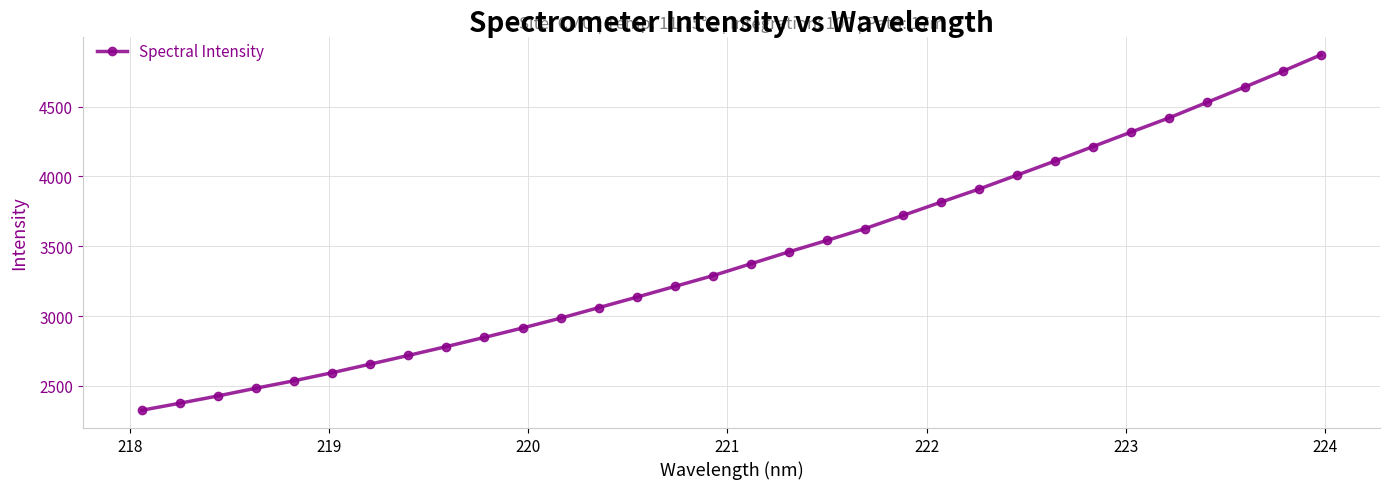

What is the smallest value displayed?

2325.1